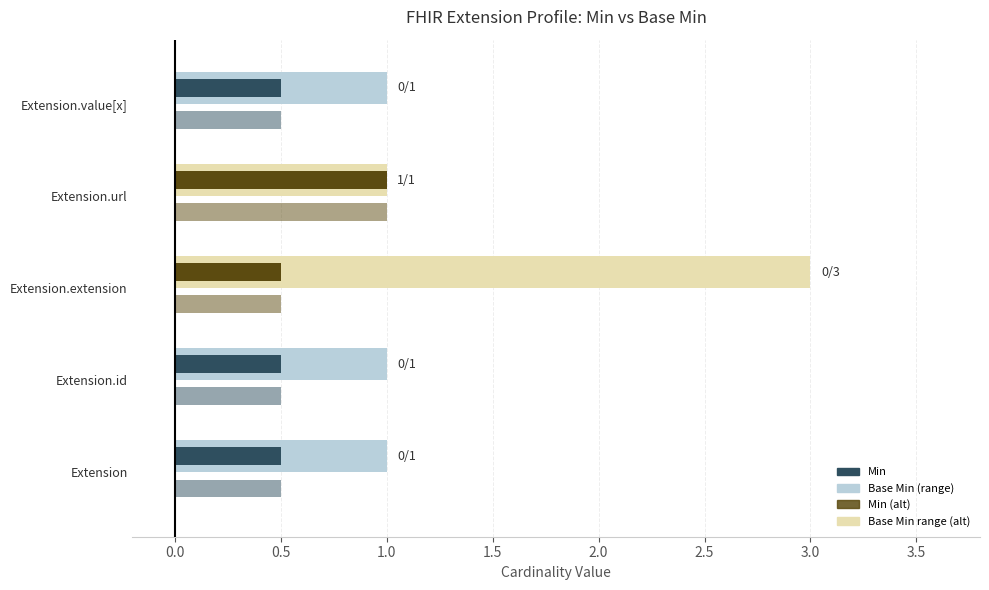

Reading left to right, list all the values displayed in this chart.

Min: 0	0	0	1	0
Base Min: 0	0	0	1	0